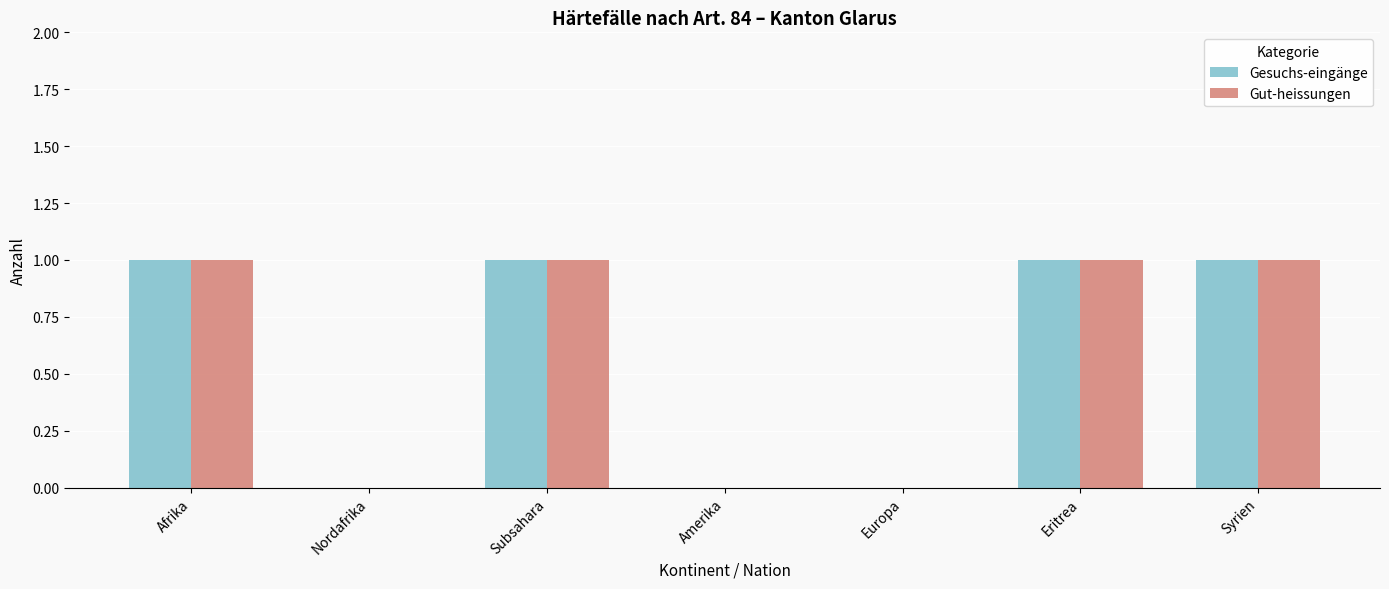

What is the total value across all series at Eritrea?

2